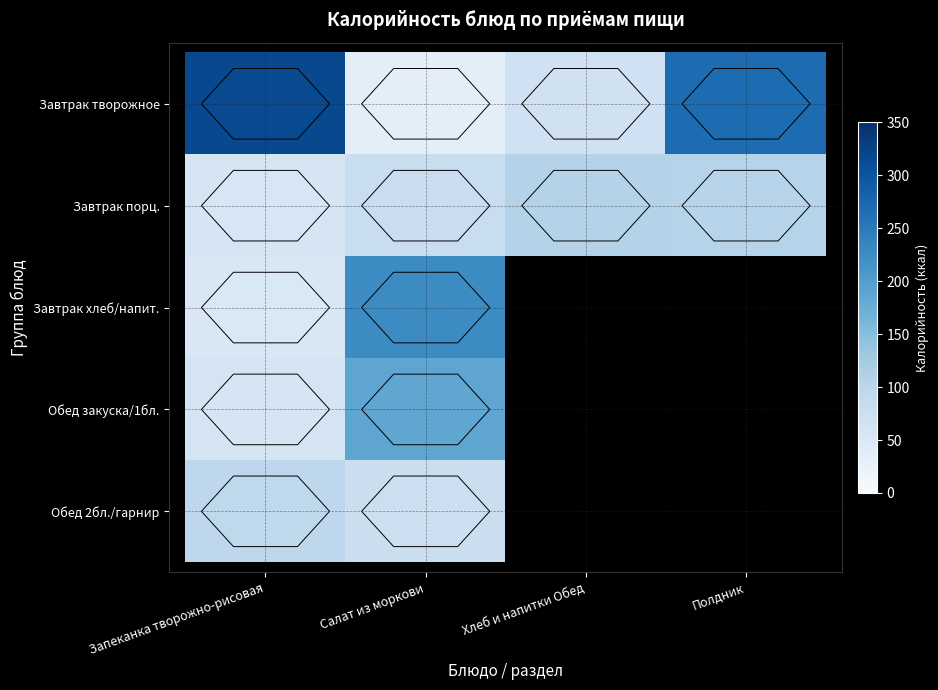

What is the maximum value shown in the chart?

316.8